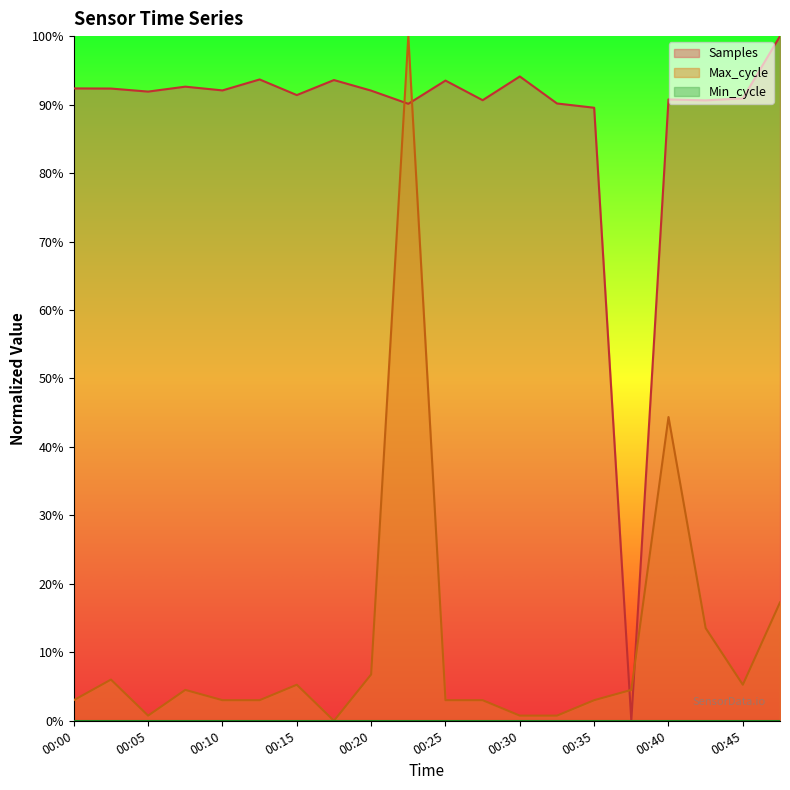

List the labels in order of Samples value, smallest first.

00:37, 00:35, 00:23, 00:32, 00:42, 00:27, 00:40, 00:45, 00:15, 00:05, 00:20, 00:10, 00:03, 00:00, 00:08, 00:25, 00:18, 00:12, 00:30, 00:47